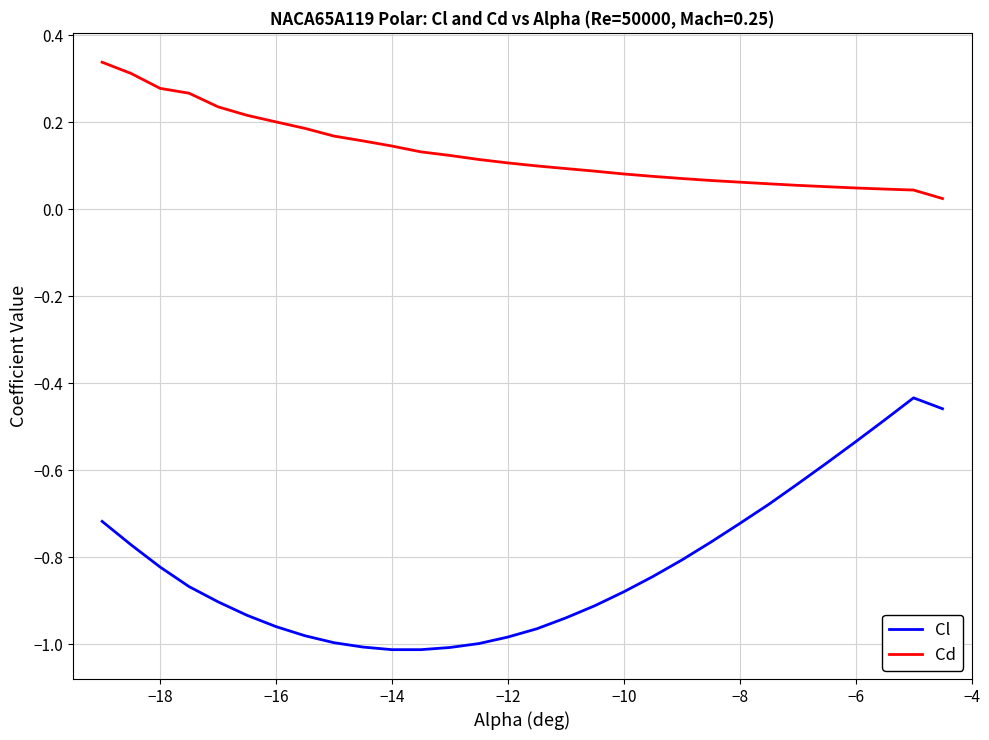

True or false: Cd and Cl cross at least once.

False